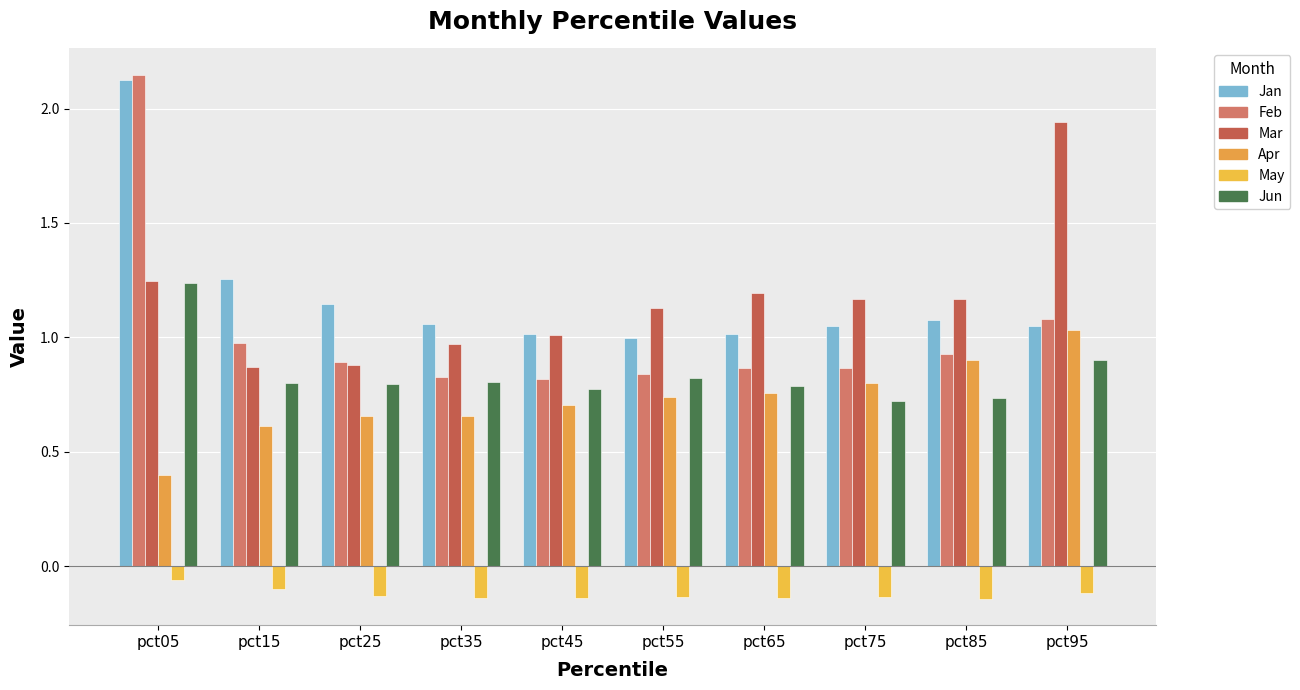

At which label does Mar reach its minimum?

pct15